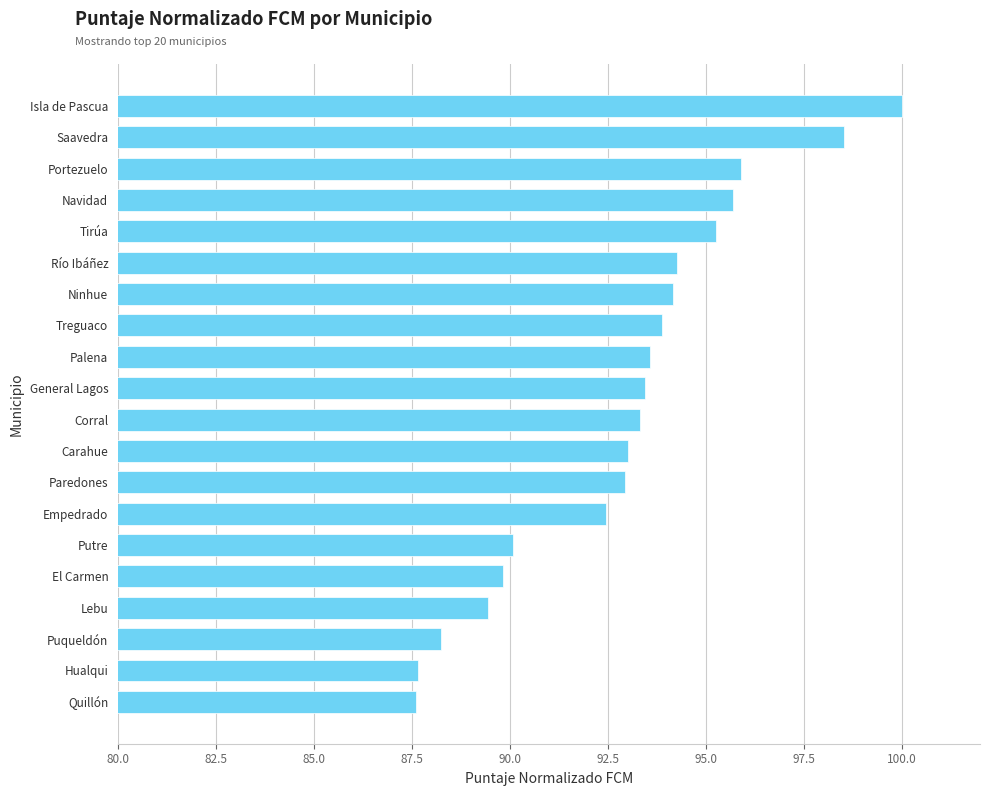

Between Tirúa and Palena, which is larger?

Tirúa